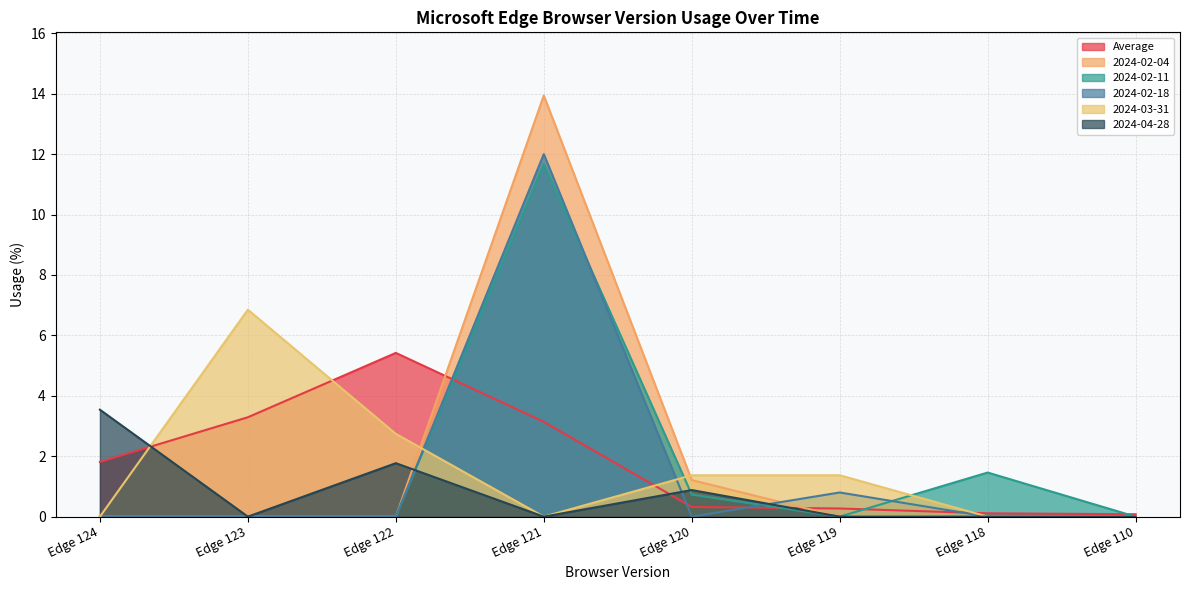

What is the value of the Average point at the 5th from the left?

0.3